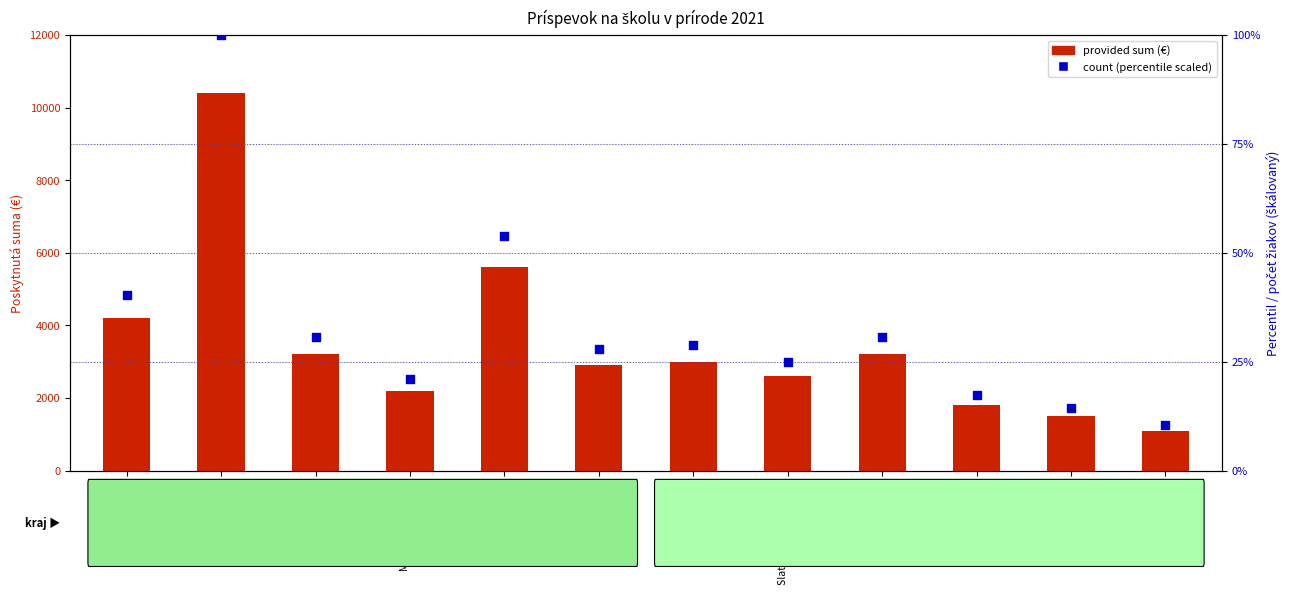

Which series reaches the maximum Y coordinate?

provided sum (€)